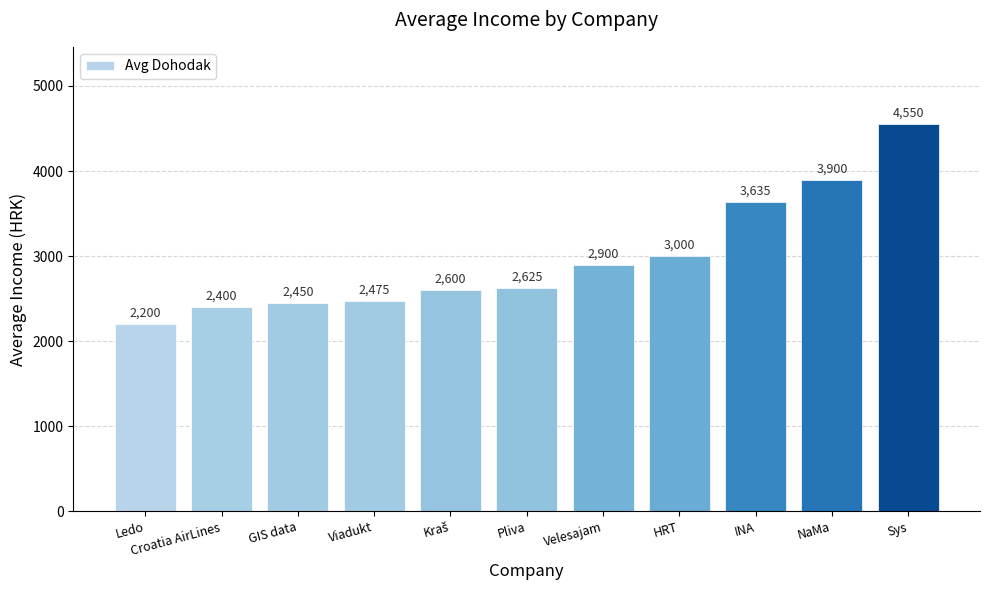

What value does the data have at Ledo, to the nearest 50?

2200